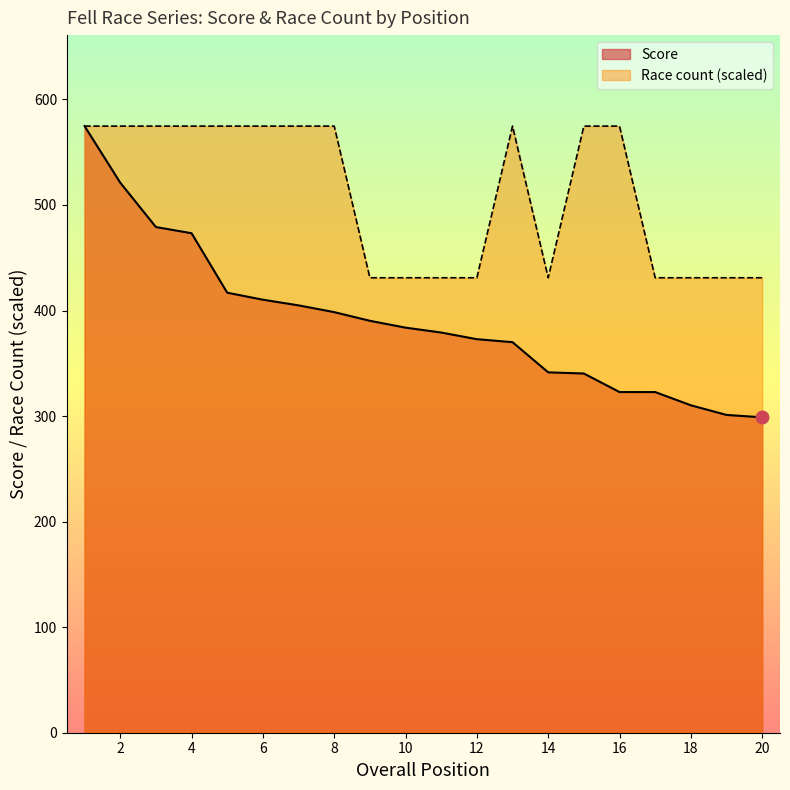

True or false: Race count and Score intersect in this chart.

False